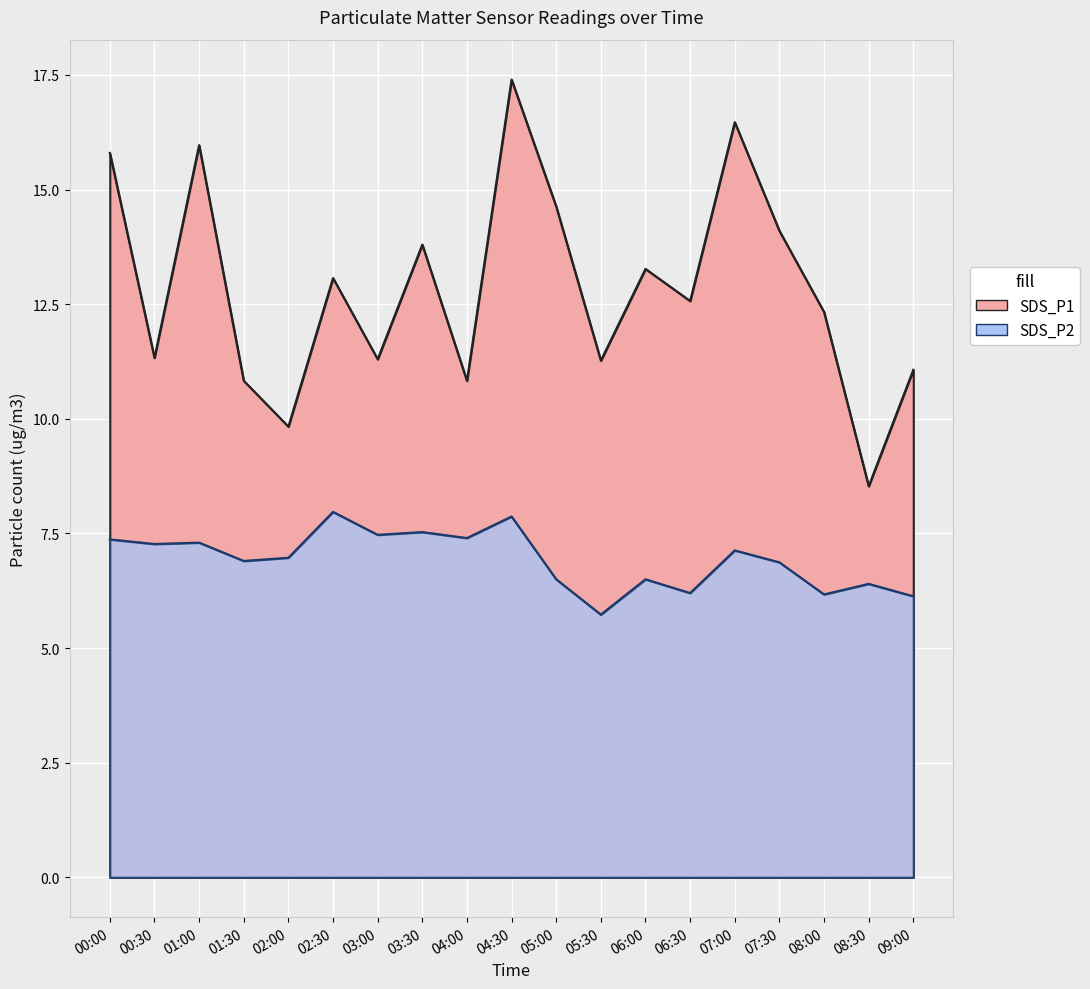

True or false: SDS_P1 has more than 2 interior local peaks.

True